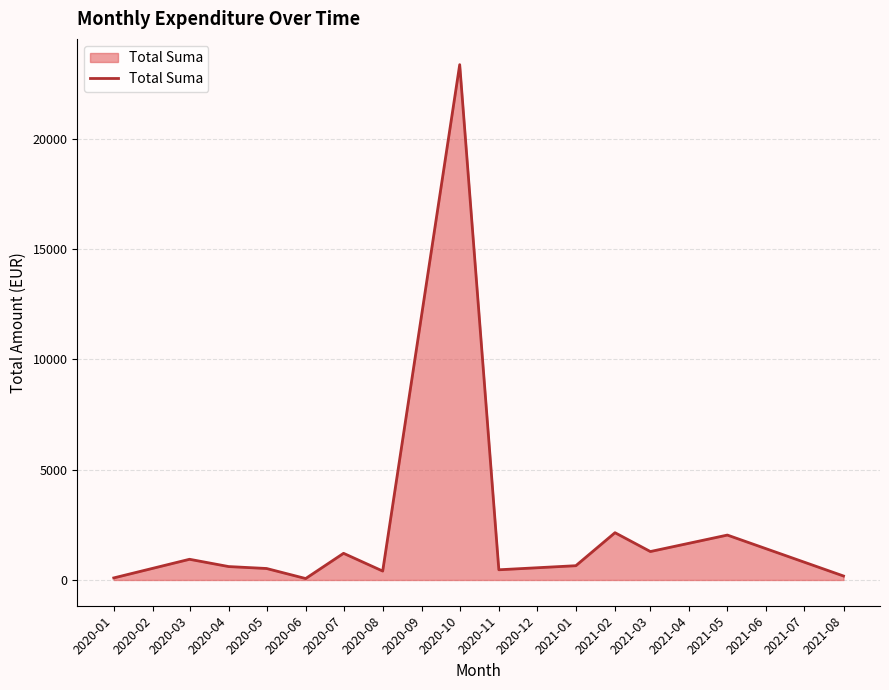

What is the greatest value displayed?

23358.4